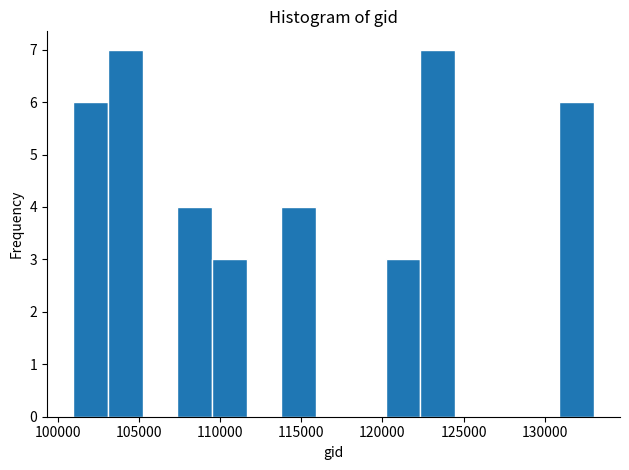

Reading left to right, transcribe this chart: for each bar, give the range it covers on the x-axis and its height. Neither the bar edges nor the heights are printed on the chart, so give them approximately, as read against the axes.

101000 to 103000: 6
103000 to 105000: 7
105000 to 107500: 0
107500 to 109500: 4
109500 to 111500: 3
111500 to 114000: 0
114000 to 116000: 4
116000 to 118000: 0
118000 to 120000: 0
120000 to 122500: 3
122500 to 124500: 7
124500 to 126500: 0
126500 to 129000: 0
129000 to 131000: 0
131000 to 133000: 6